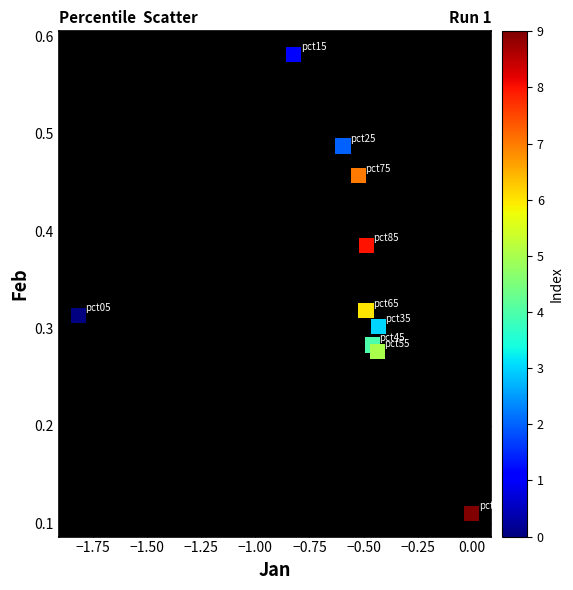

What is the range of X values (max minus min)?

1.8